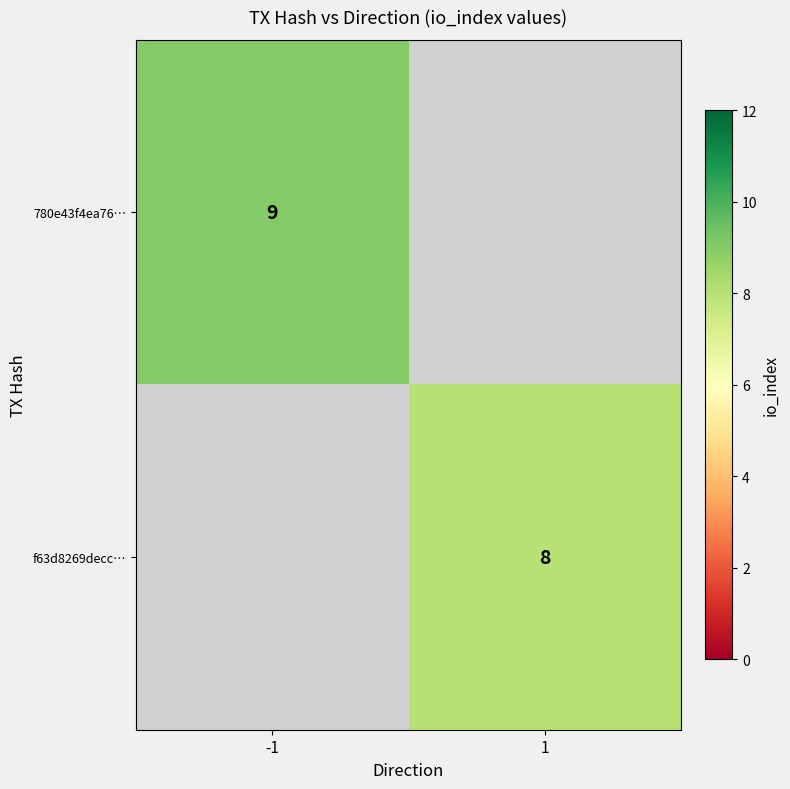

The 780e43f4ea76… series shows 16 at -1. True or false?

False